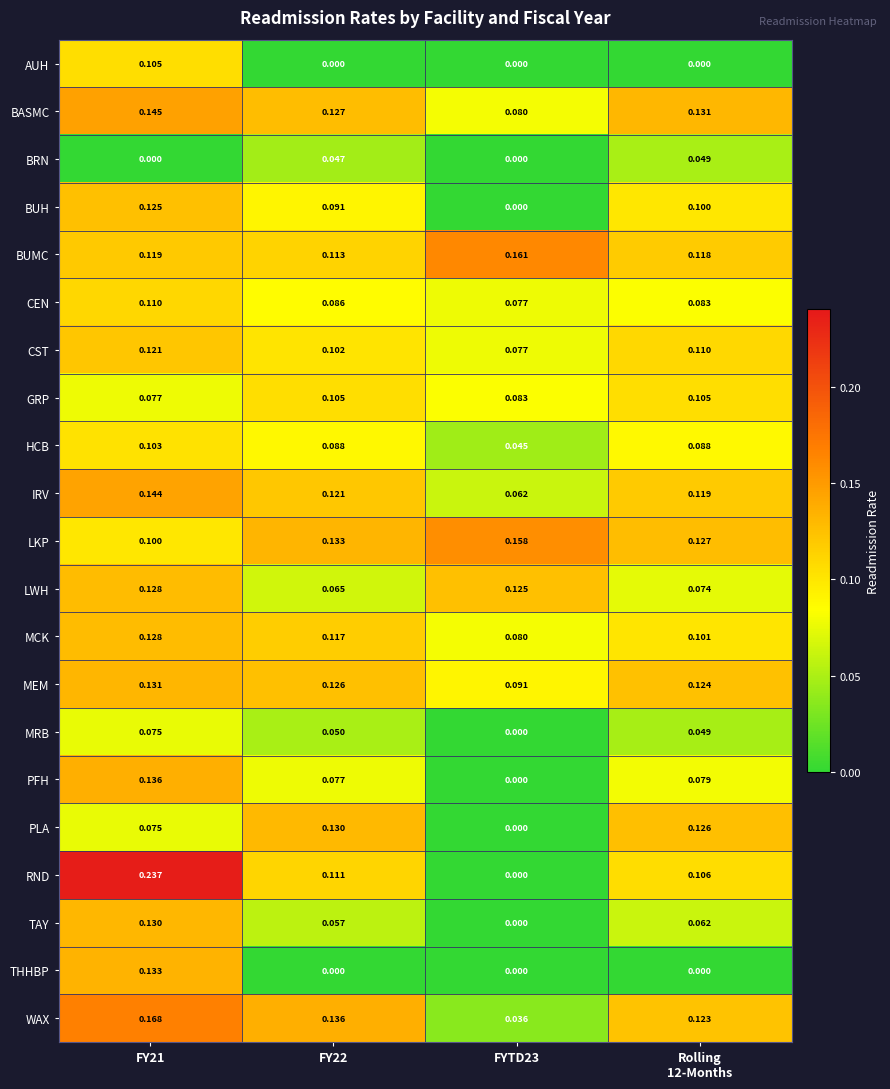

Which series has the largest total across all categories?

LKP